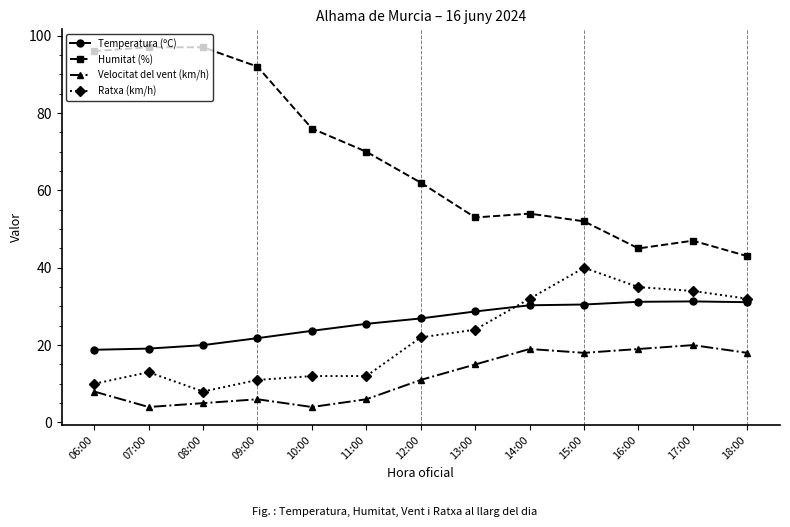

List the series in order of their peak value, highest first.

Humitat (%), Ratxa (km/h), Temperatura (ºC), Velocitat del vent (km/h)